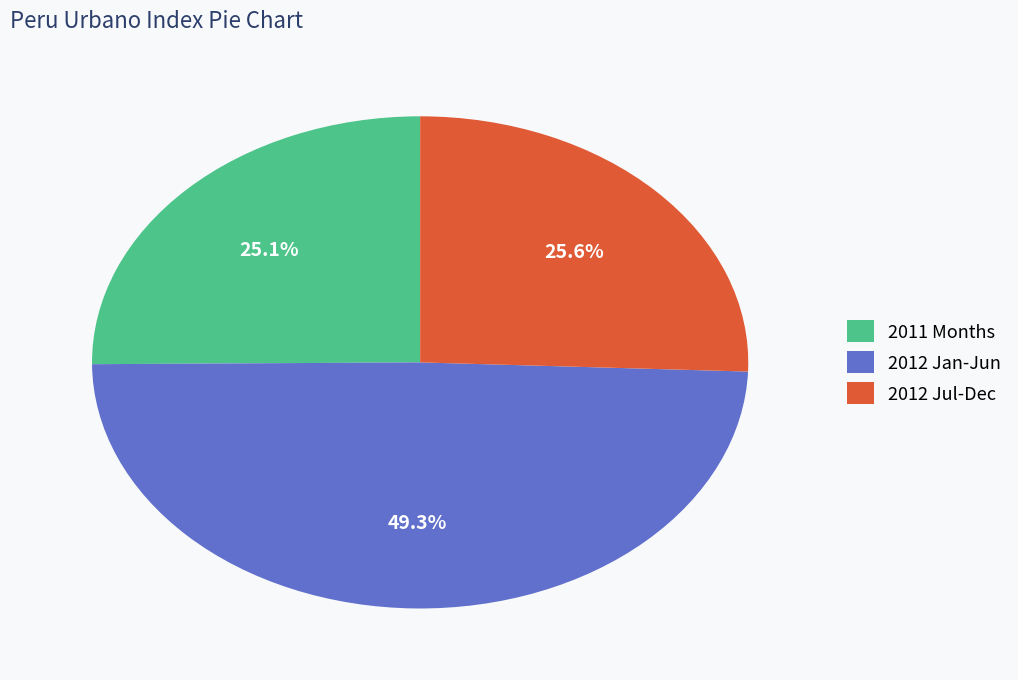

How many slices are in this pie chart?

3